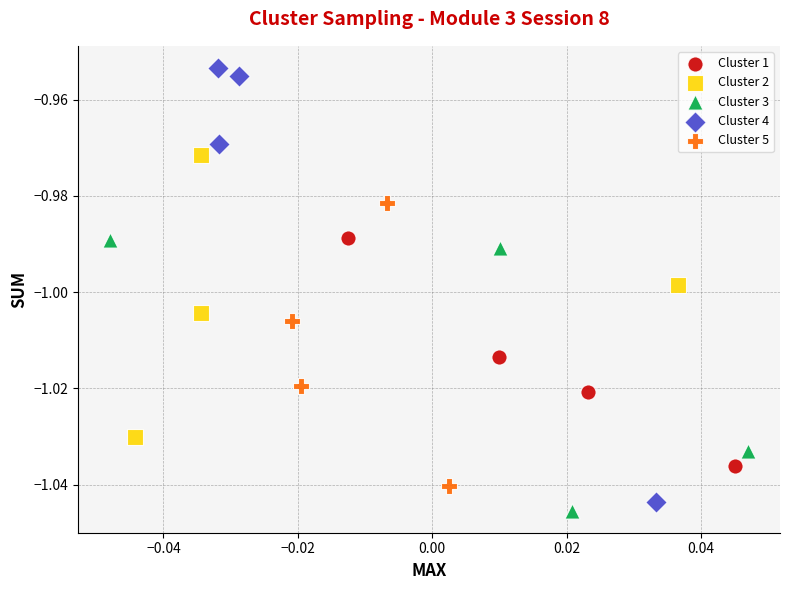

Which series contains the lowest Y value?

Cluster 3